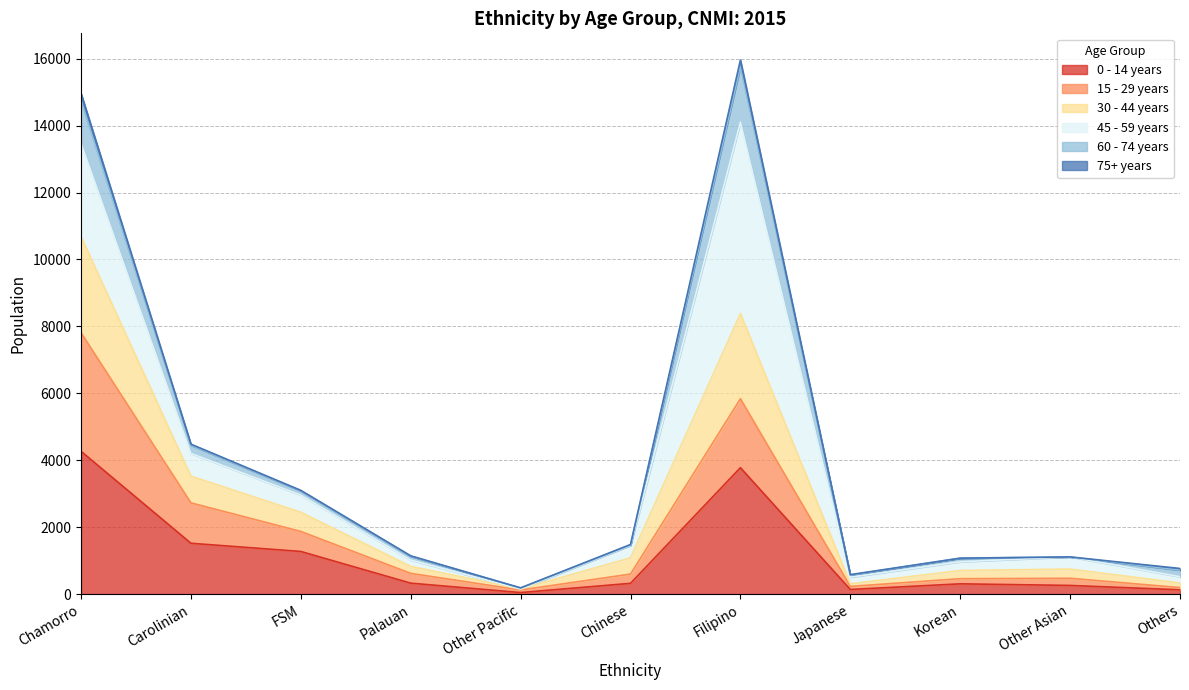

How many interior local valleys does the 0 - 14 years series have?

2